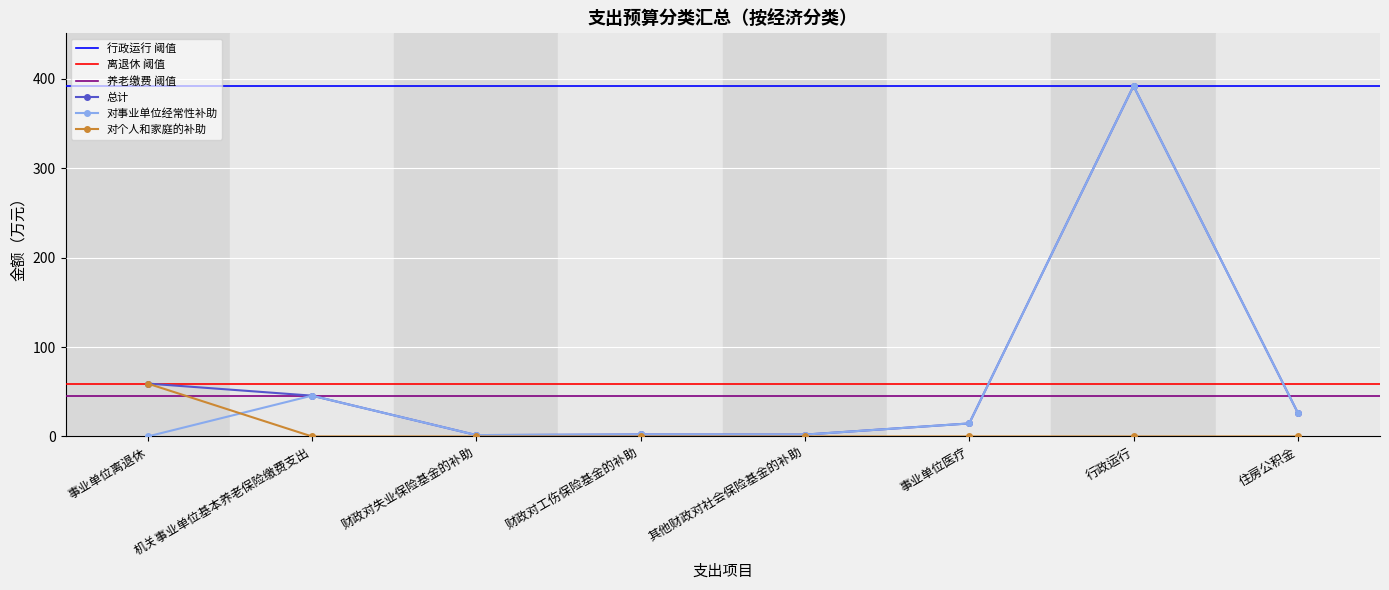

What is the label of the 6th point from the right?

财政对失业保险基金的补助